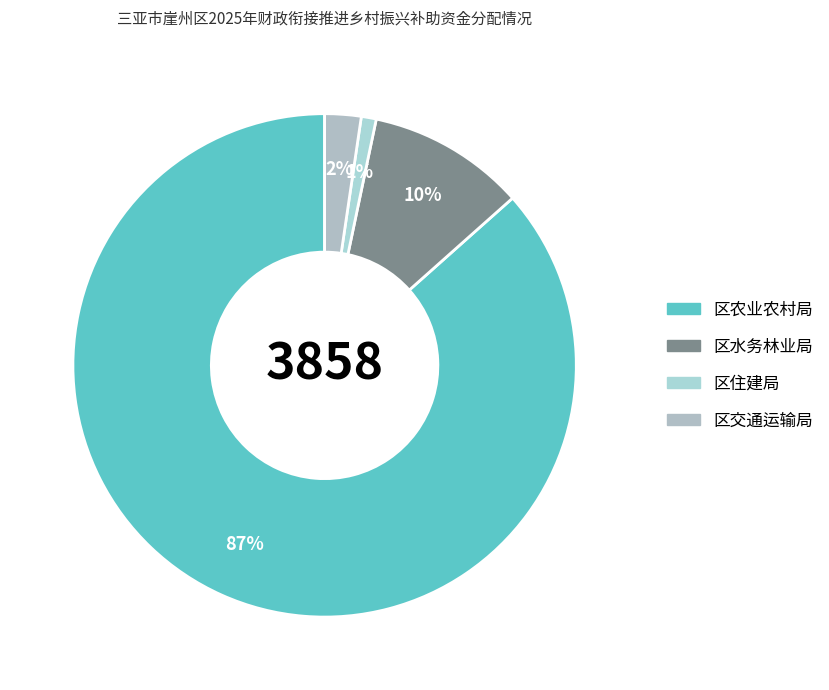

True or false: 区农业农村局 accounts for 99% of the total.

False